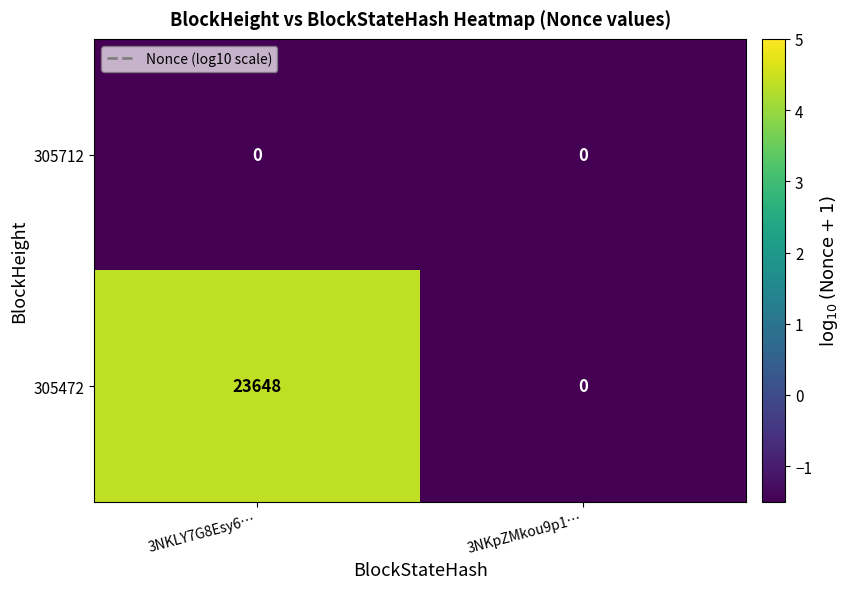

What is the maximum value shown in the chart?

23648